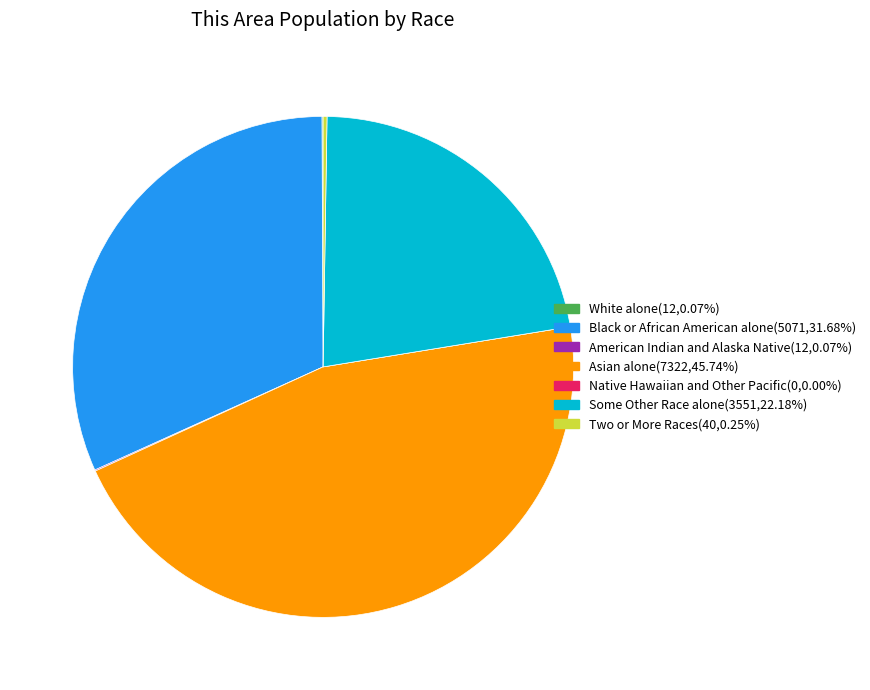

Is there any slice that represents more than half of the pie?

No